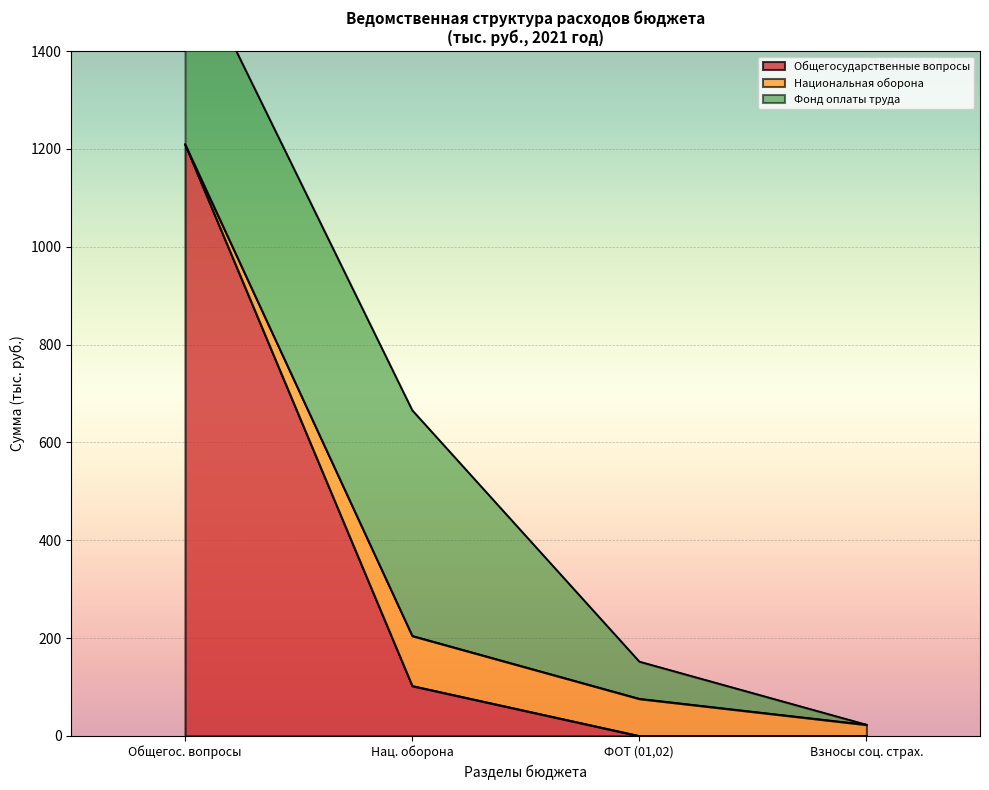

True or false: Фонд оплаты труда and Общегосударственные вопросы intersect in this chart.

False